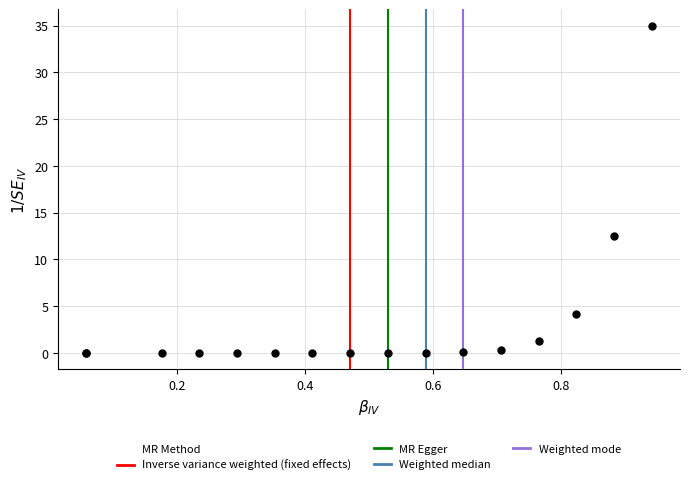

What Y value in the scatter plot is closest to 17?

12.5